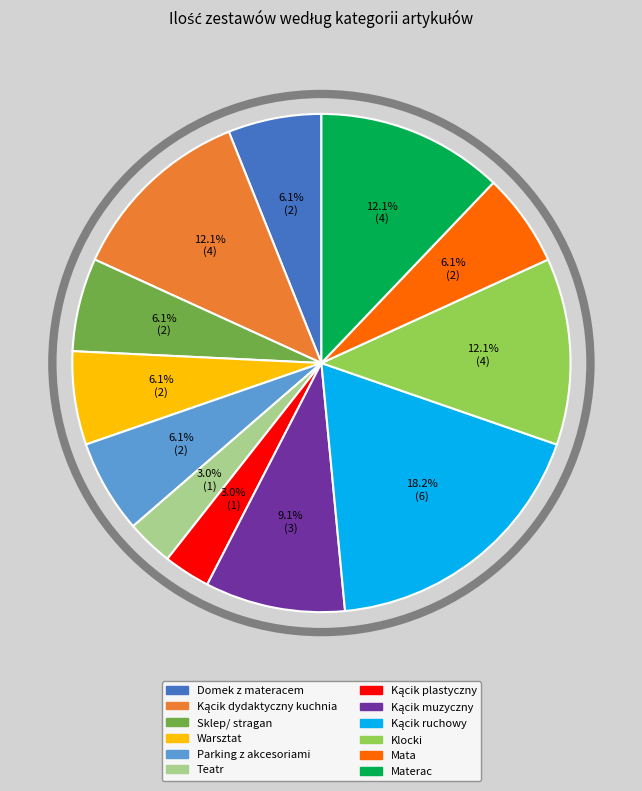

What portion of the pie excludes Klocki?

87.9%